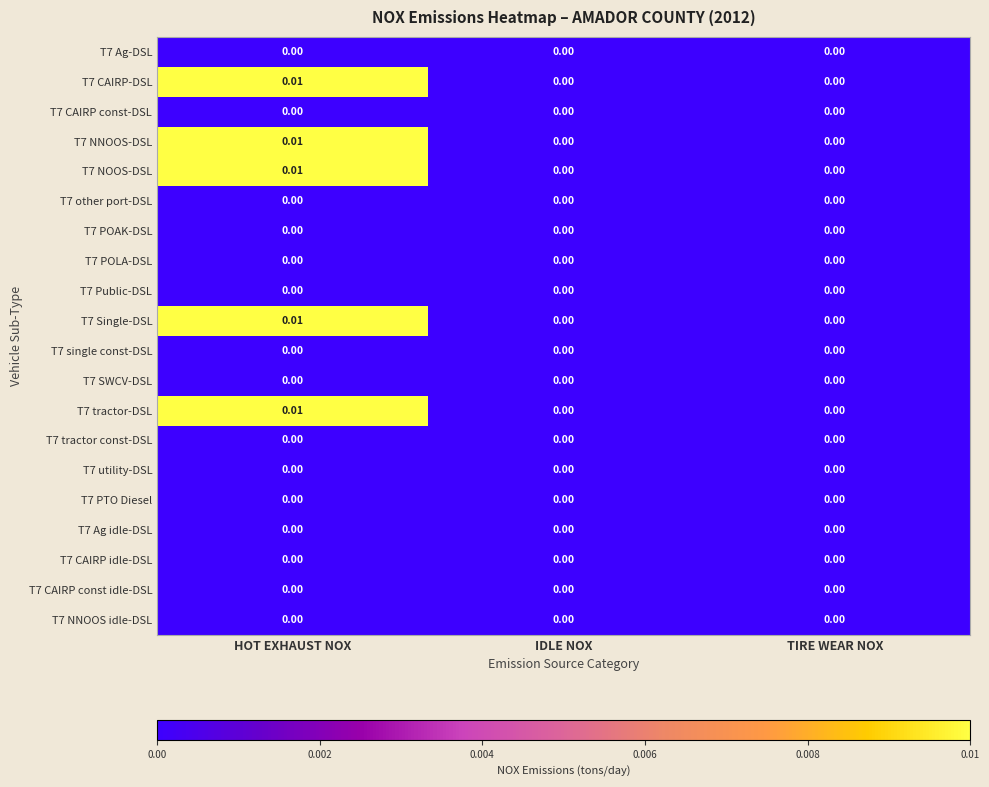

At which category is the sum across all series the highest?

HOT EXHAUST NOX